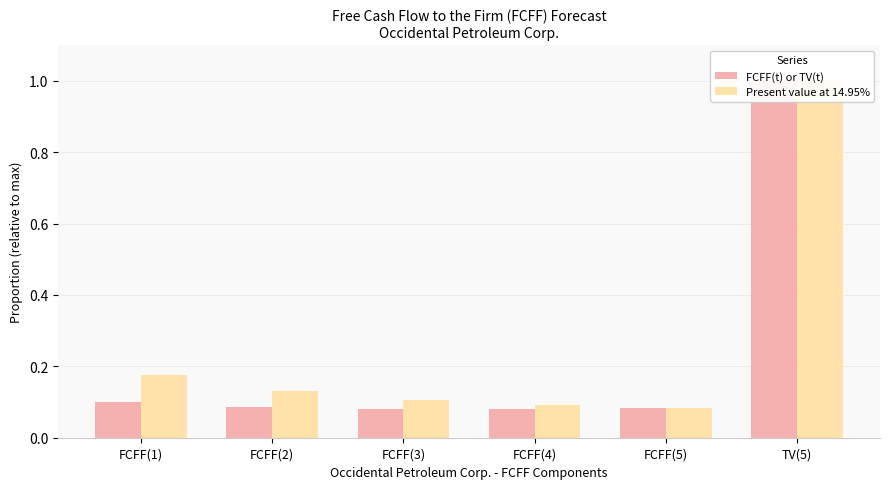

Rank the series by their maximum value, from highest to lowest.

FCFF(t) or TV(t), Present value at 14.95%